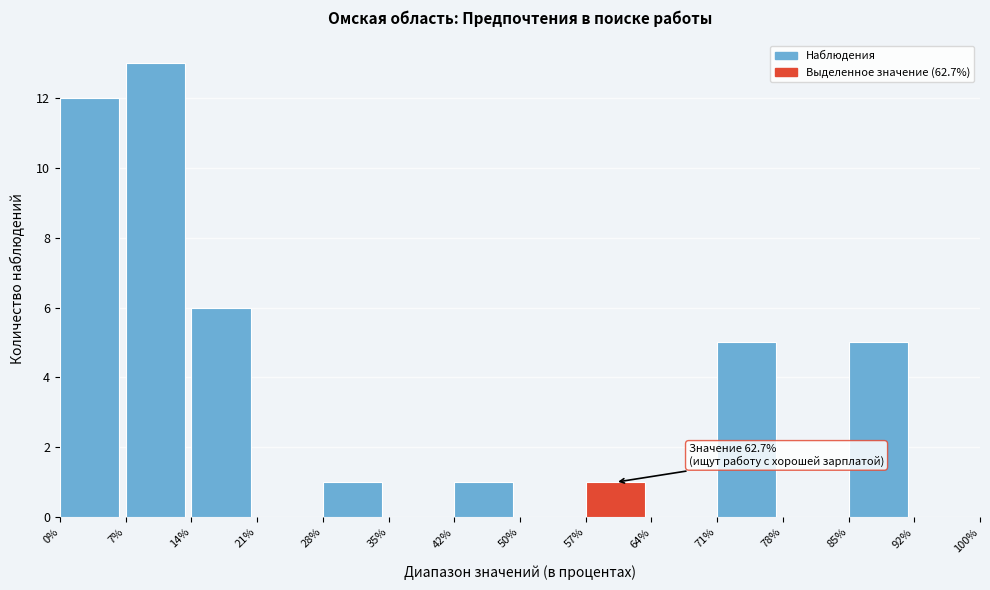

Which range on the x-axis has the tallest bar?

7% to 14%